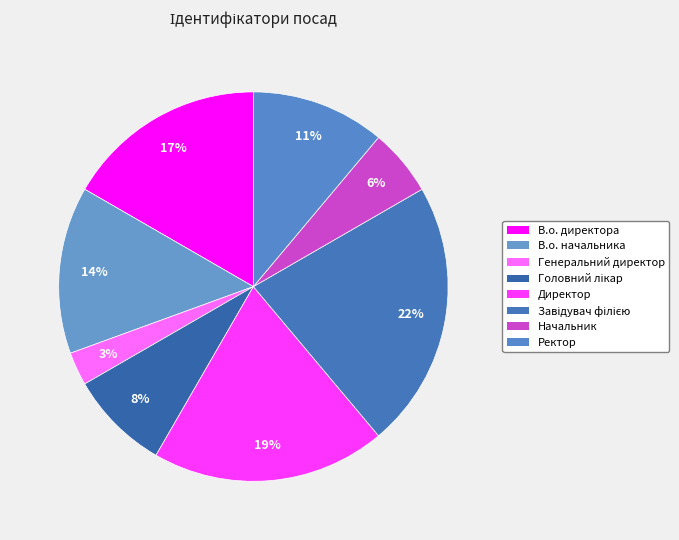

To the nearest percent, what portion does Директор represent?

19%